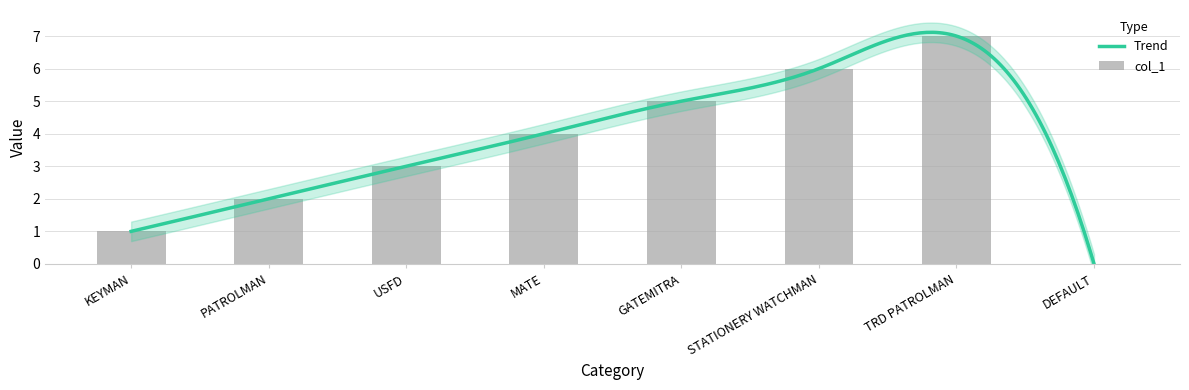

What is the change in value from KEYMAN to DEFAULT?

-1